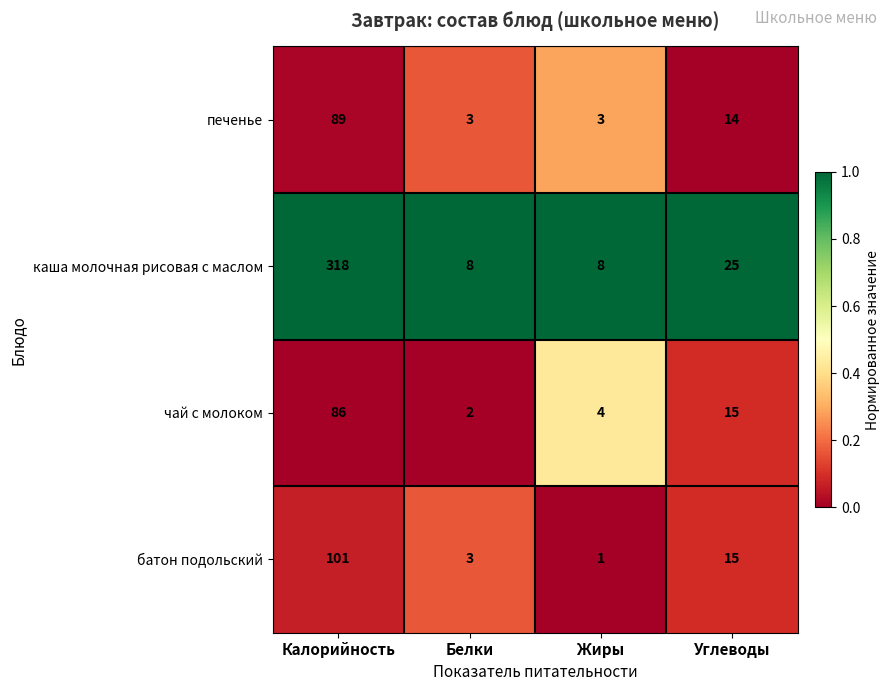

Count the number of data series in this chart.

4